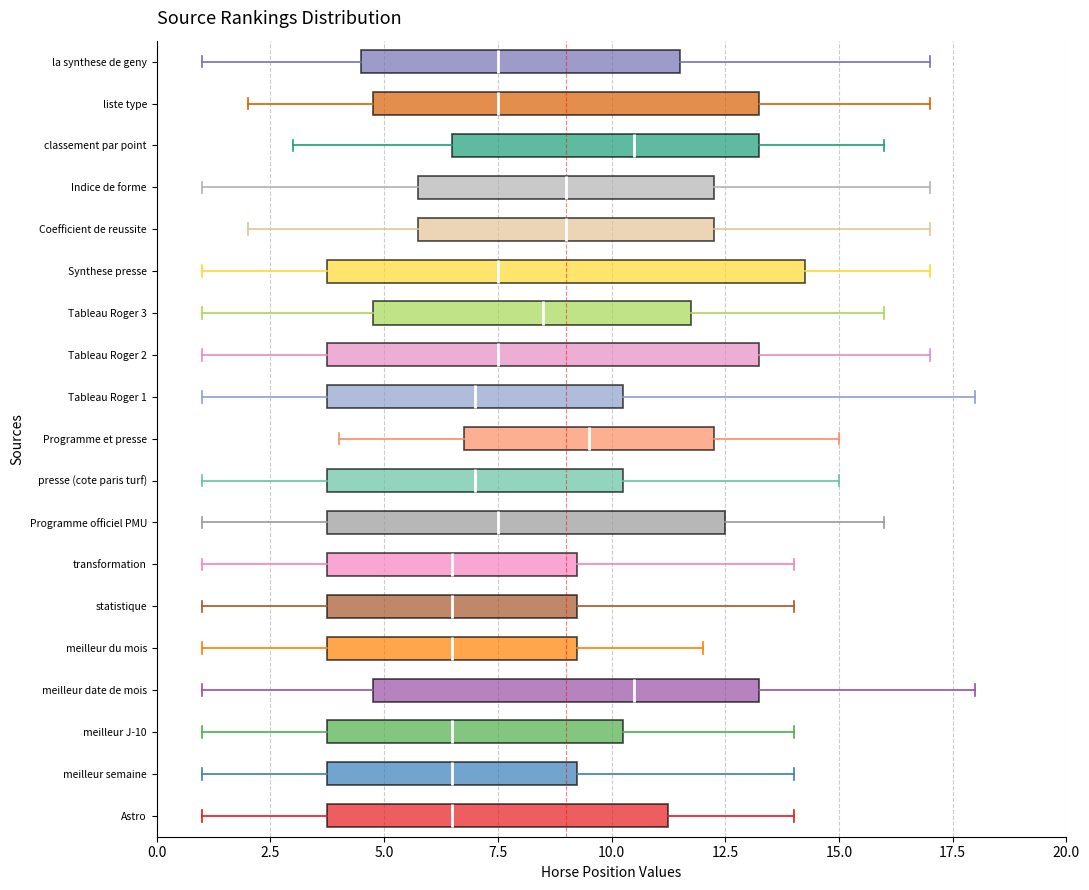

Which box is the widest, from its left edge to its right edge?

Synthese presse